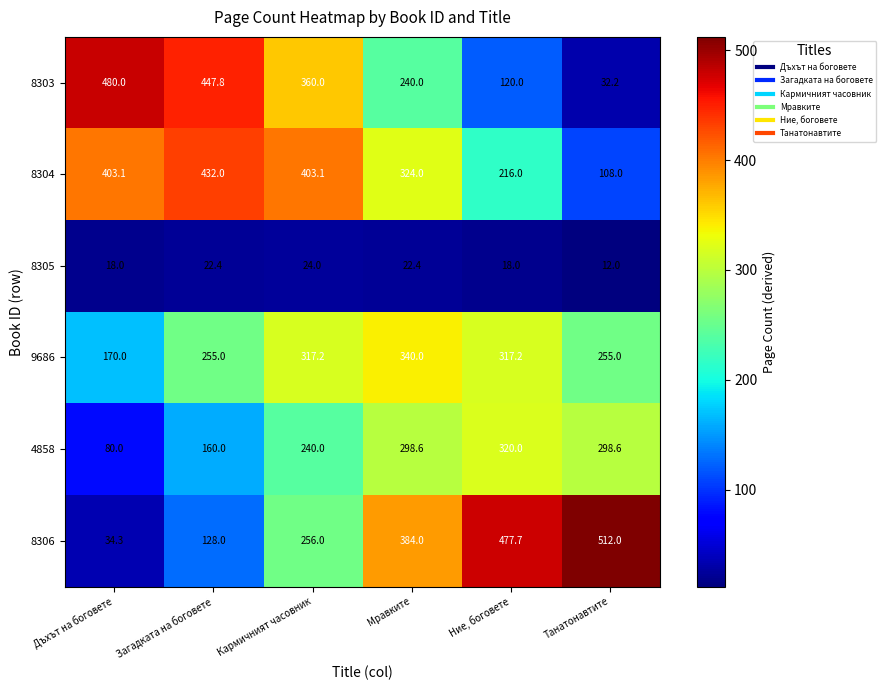

At Кармичният часовник, list the series in order from largest to smallest.

8304, 8303, 9686, 8306, 4858, 8305